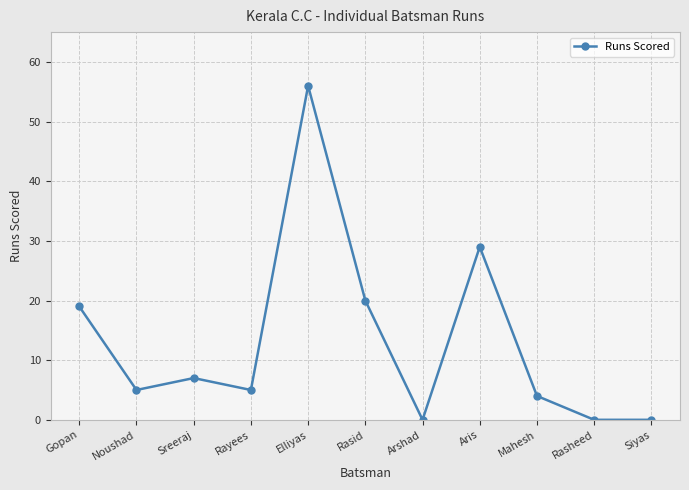

Is it true that the value at Gopan is 6?

False